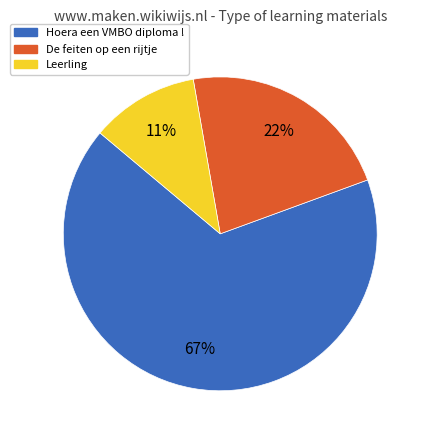

Does any single category account for the majority?

Yes